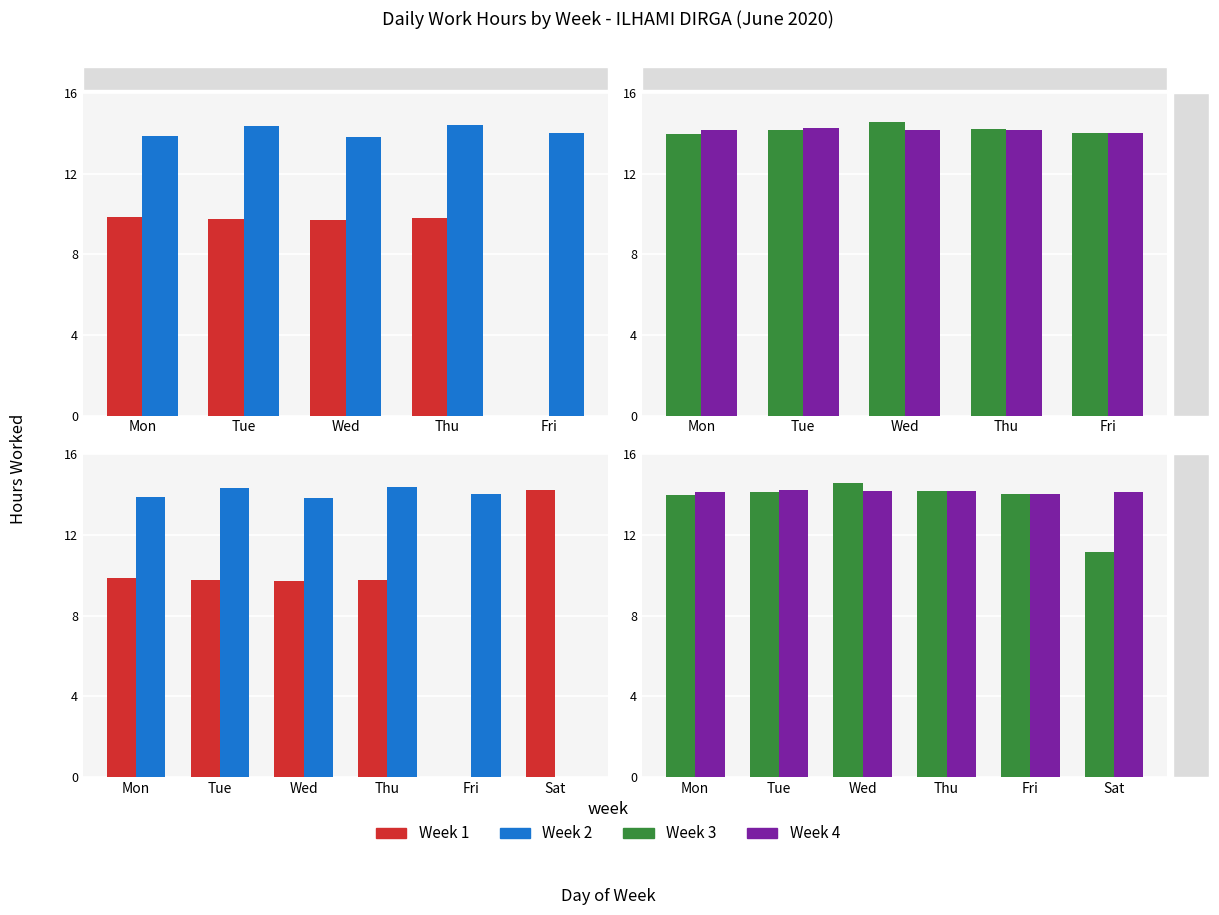

What is the label of the 5th bar from the left?

Fri